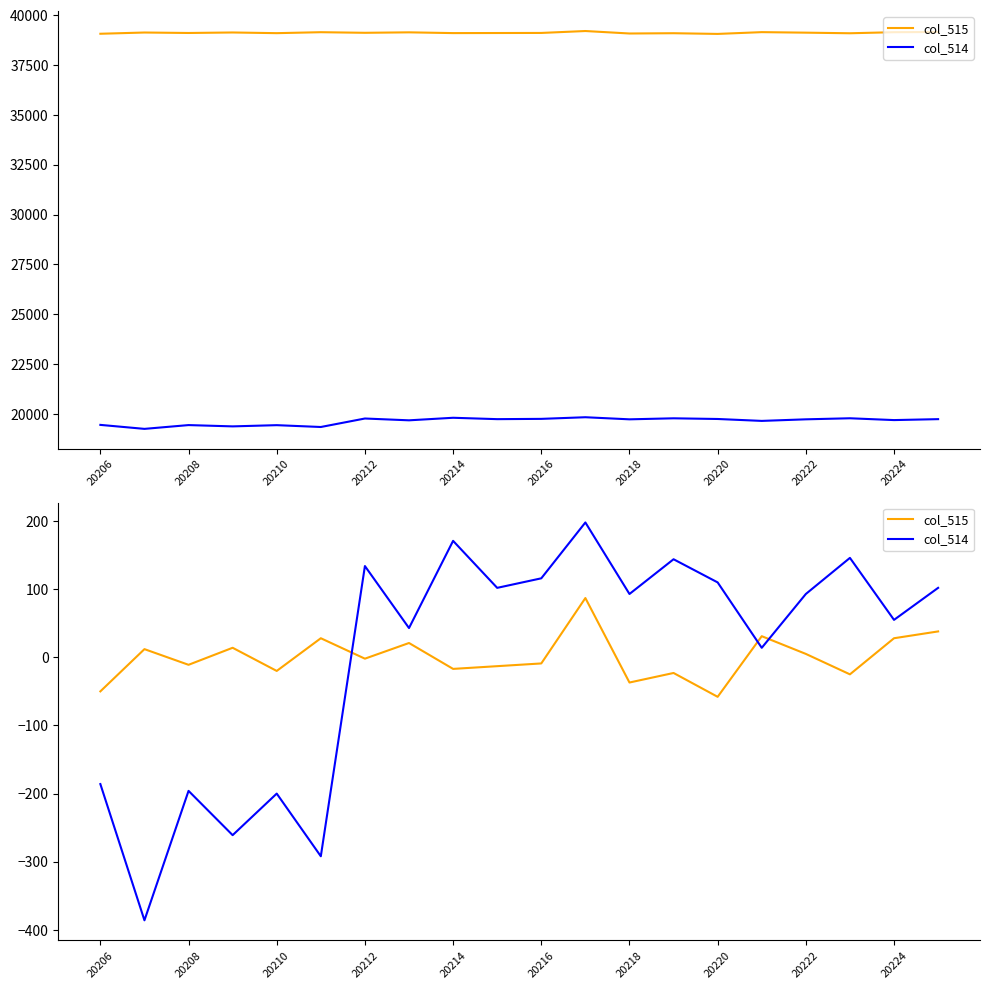

At which label is col_514 closest to -94?

20206